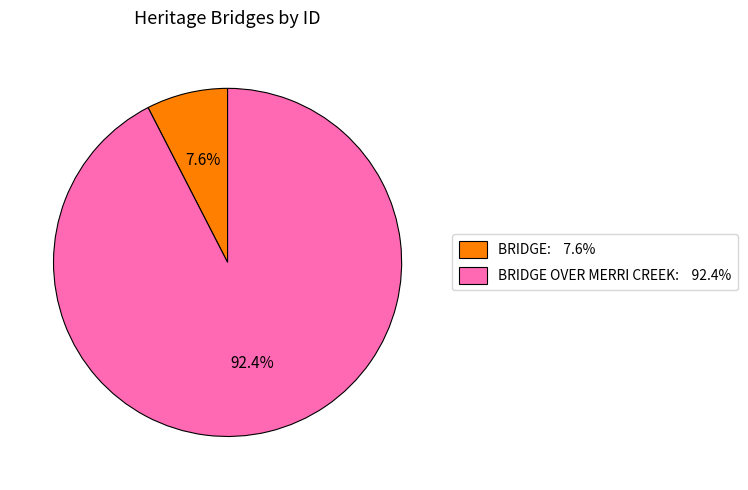

Does any single category account for the majority?

Yes